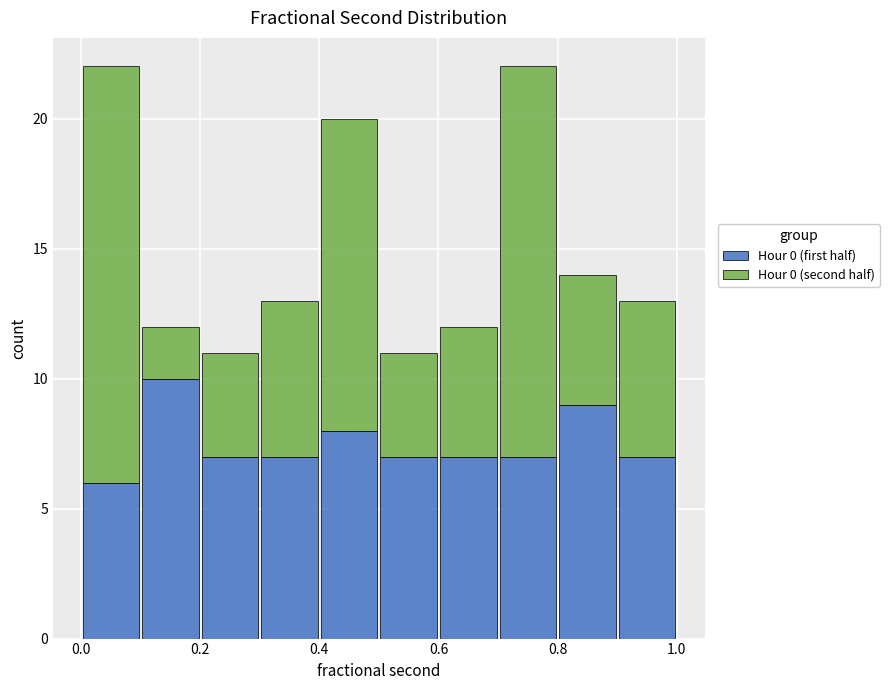

Reading left to right, transcribe this chart: for each stacked bar, give the range it covers on the x-axis and its total height. The values are not printed on the chart, so give them approximately, as read against the axis.

0.0 to 0.1: 22
0.1 to 0.2: 12
0.2 to 0.3: 11
0.3 to 0.4: 13
0.4 to 0.5: 20
0.5 to 0.6: 11
0.6 to 0.7: 12
0.7 to 0.8: 22
0.8 to 0.9: 14
0.9 to 1.0: 13